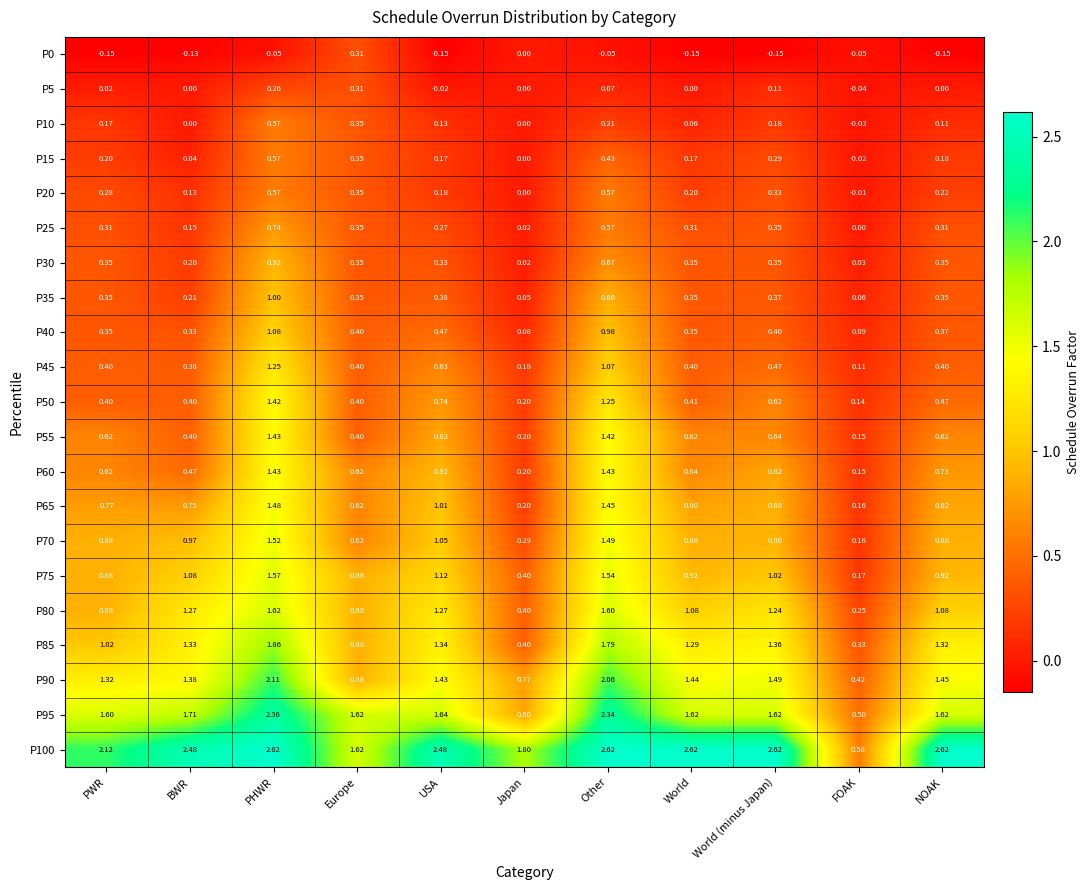

Where is P60 nearest to the value 0?

FOAK